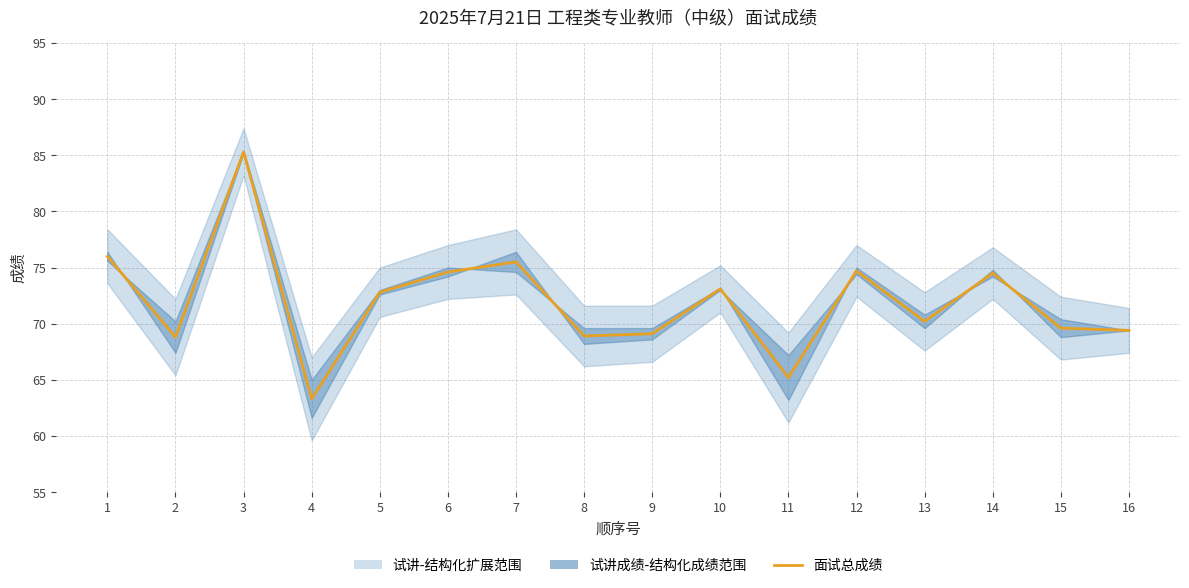

Reading left to right, list all the values displayed in this chart.

76.0	68.8	85.3	63.3	72.8	74.6	75.5	68.9	69.1	73.1	65.2	74.7	70.2	74.5	69.6	69.4